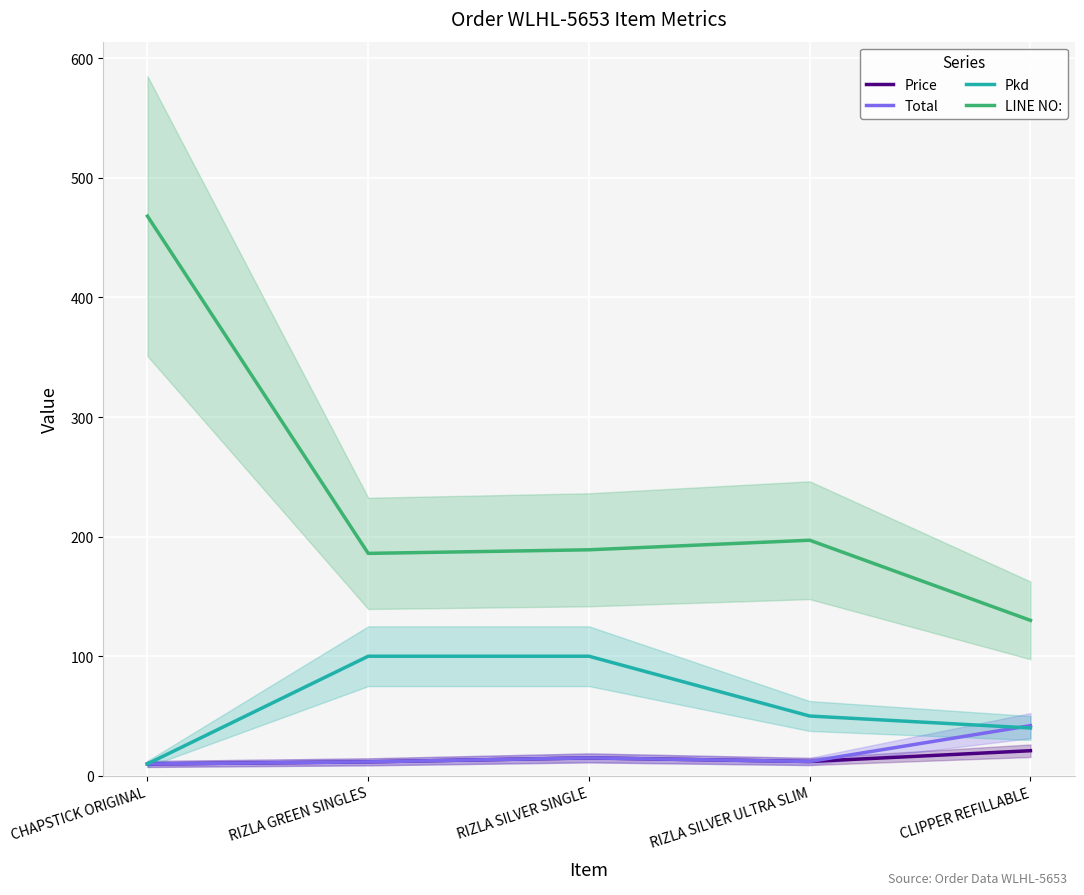

True or false: Total and Price intersect in this chart.

False